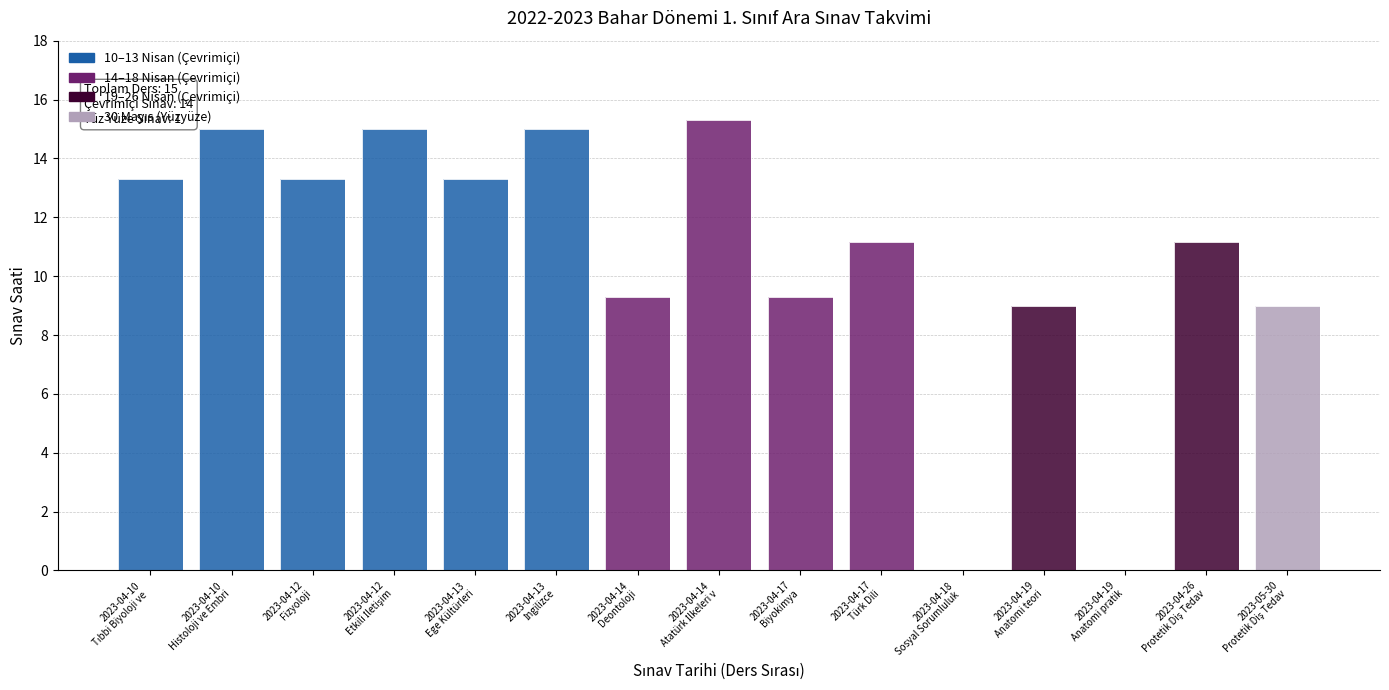

True or false: the data shows 12.2 at 2023-04-14.

False